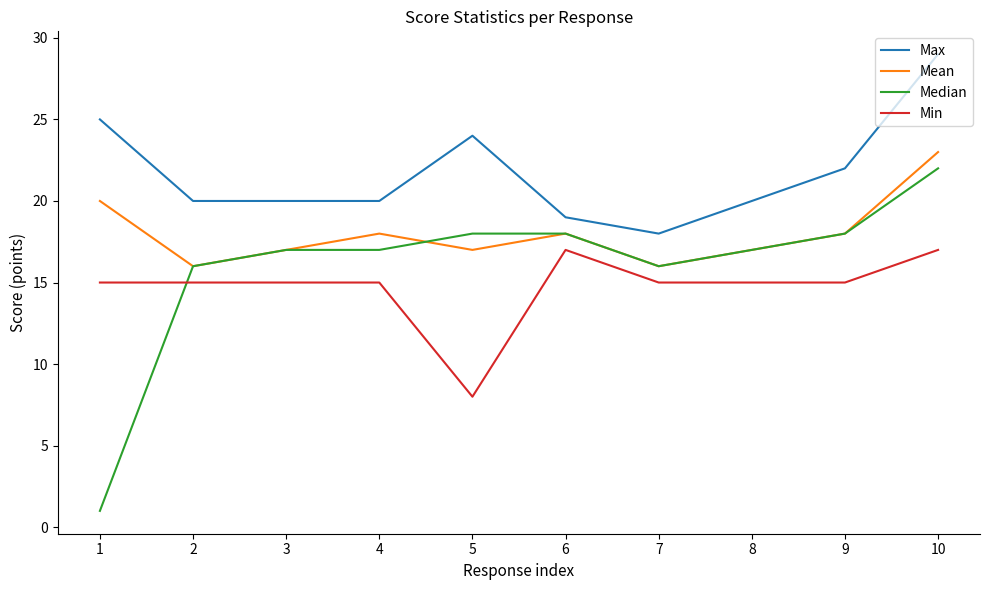

True or false: Min and Max intersect in this chart.

False